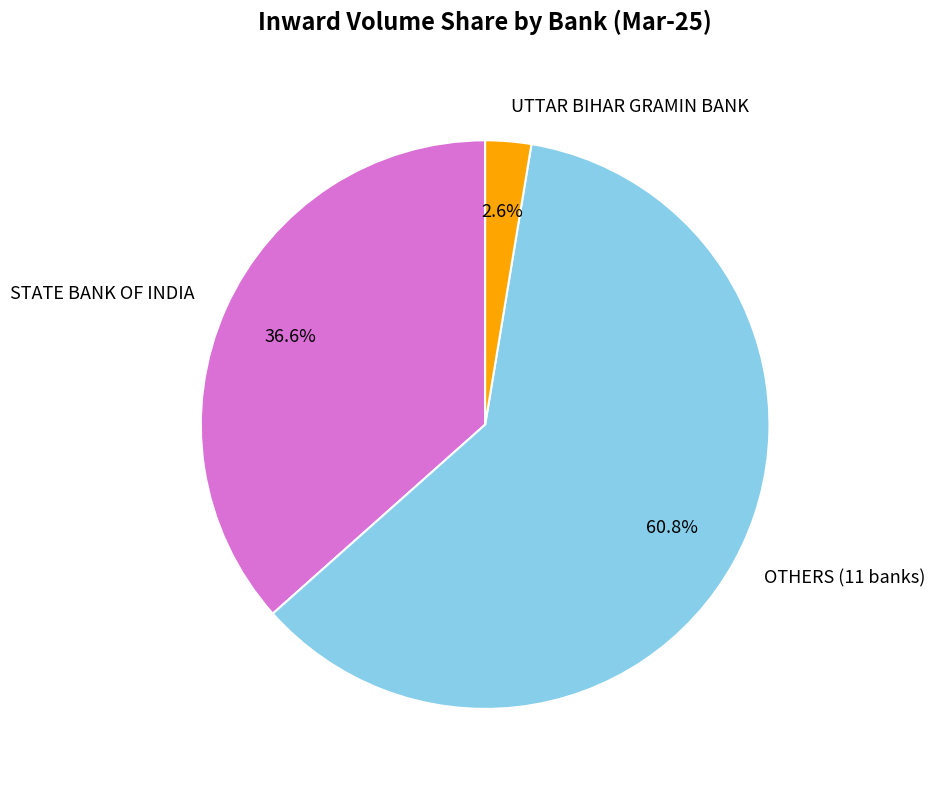

Approximately how many times larger is the value at OTHERS (11 banks) compared to STATE BANK OF INDIA?

1.7